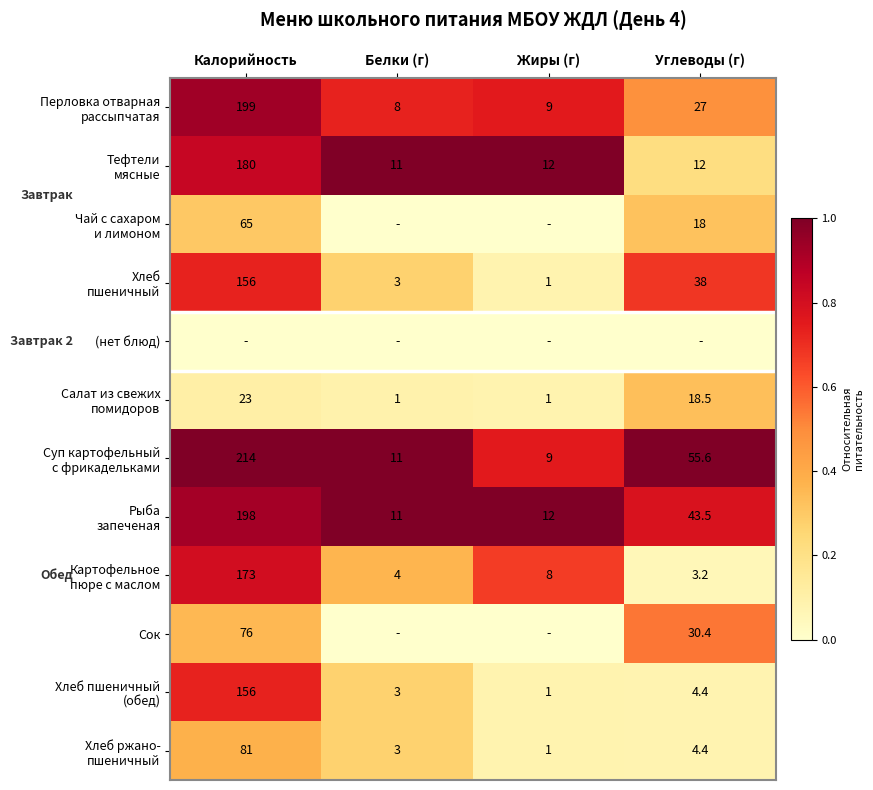

At which category is the sum across all series the highest?

Калорийность